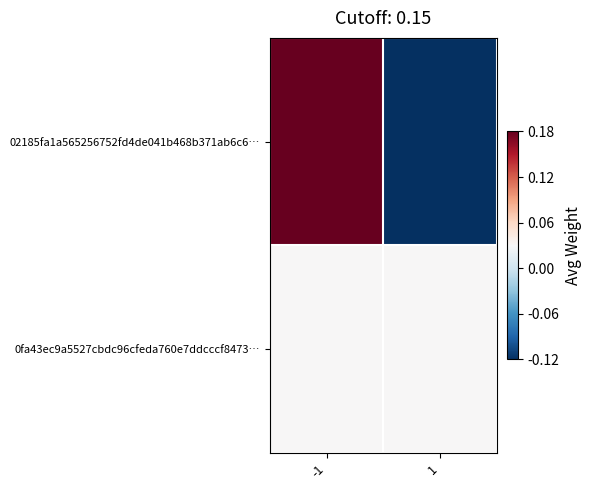

List the series in order of their peak value, lowest first.

0fa43ec9a5527cbdc96cfeda760e7ddcccf8473…, 02185fa1a565256752fd4de041b468b371ab6c6…